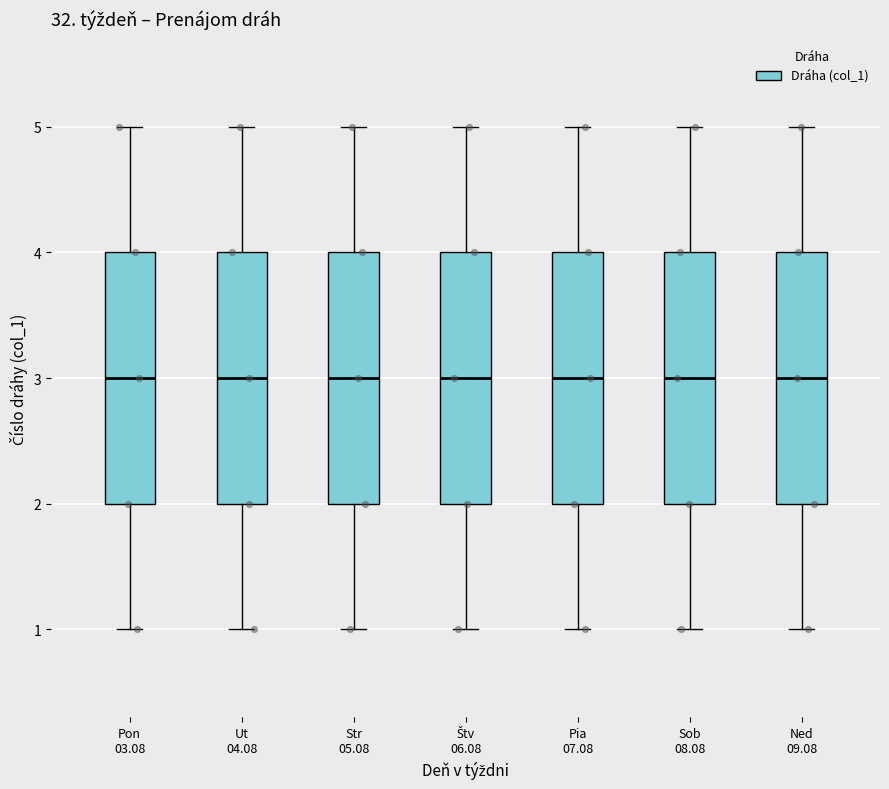

Reading left to right, read every box against the y-axis: the position of its median line, the range the box covers, and the ends of its whiskers. The values are not printed on the chart, so give them approximately, as read against the axis.

Pon 03.08: median 3, box 2 to 4, whiskers 1 to 5
Ut 04.08: median 3, box 2 to 4, whiskers 1 to 5
Str 05.08: median 3, box 2 to 4, whiskers 1 to 5
Štv 06.08: median 3, box 2 to 4, whiskers 1 to 5
Pia 07.08: median 3, box 2 to 4, whiskers 1 to 5
Sob 08.08: median 3, box 2 to 4, whiskers 1 to 5
Ned 09.08: median 3, box 2 to 4, whiskers 1 to 5